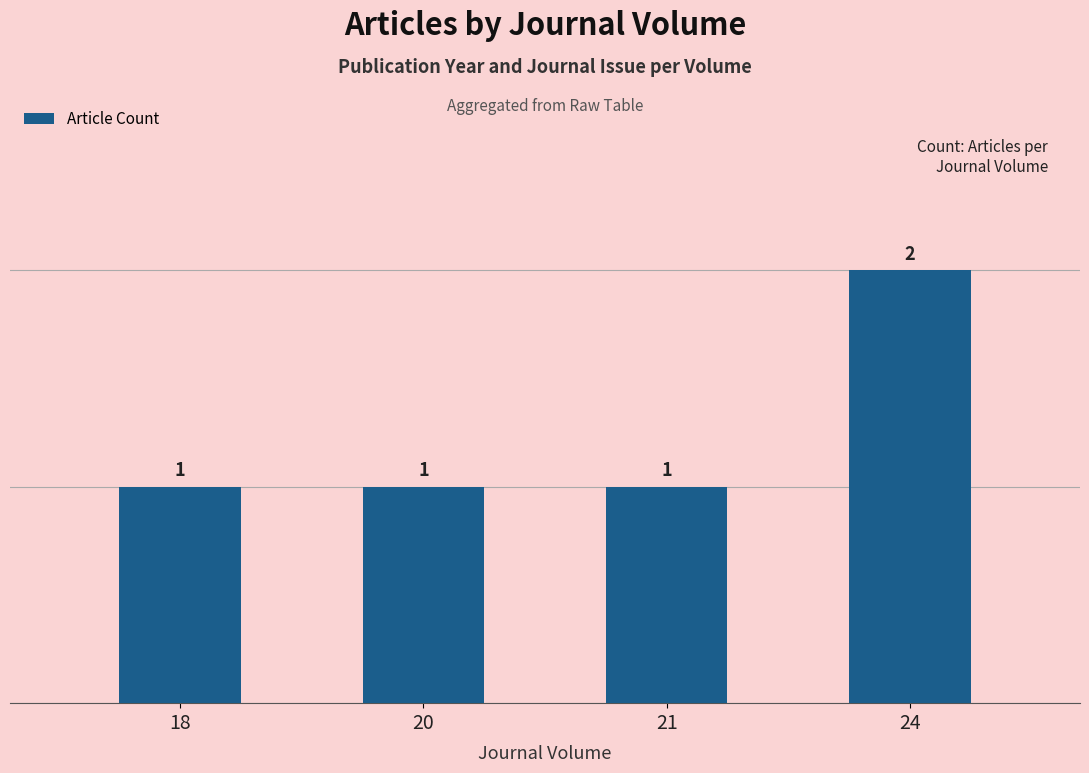

Approximately how many times larger is the value at 18 compared to 21?

1.0